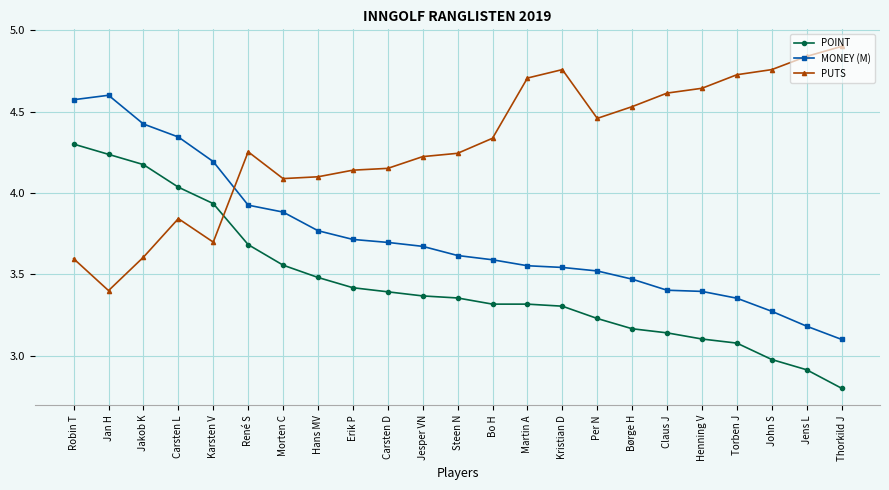

Between Bo H and Torben J, which series saw the biggest shift?

PUTS